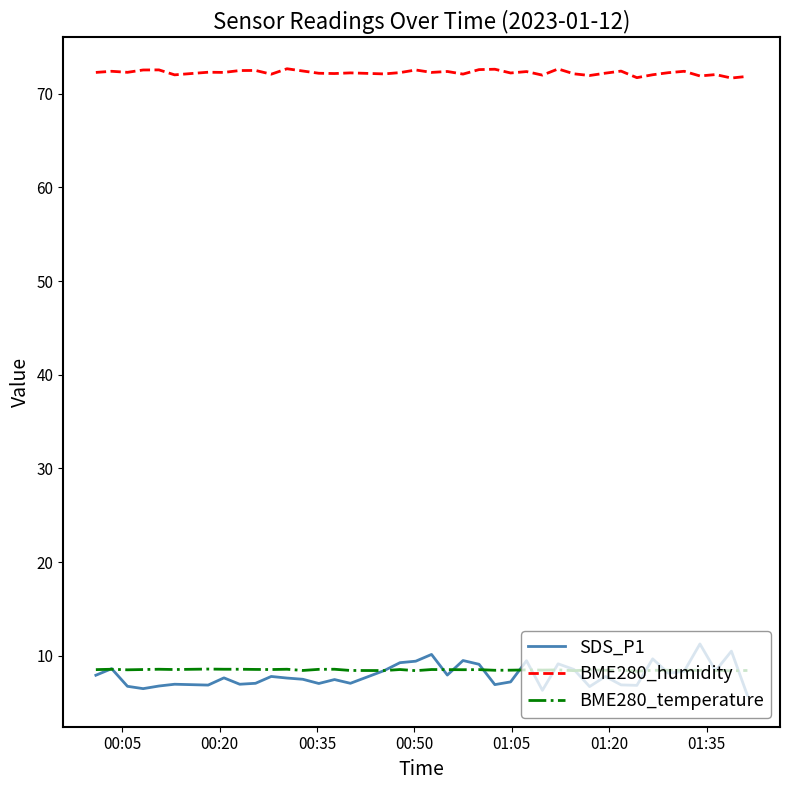

What is the difference between the maximum and minimum values in the BME280_humidity series?

1.0